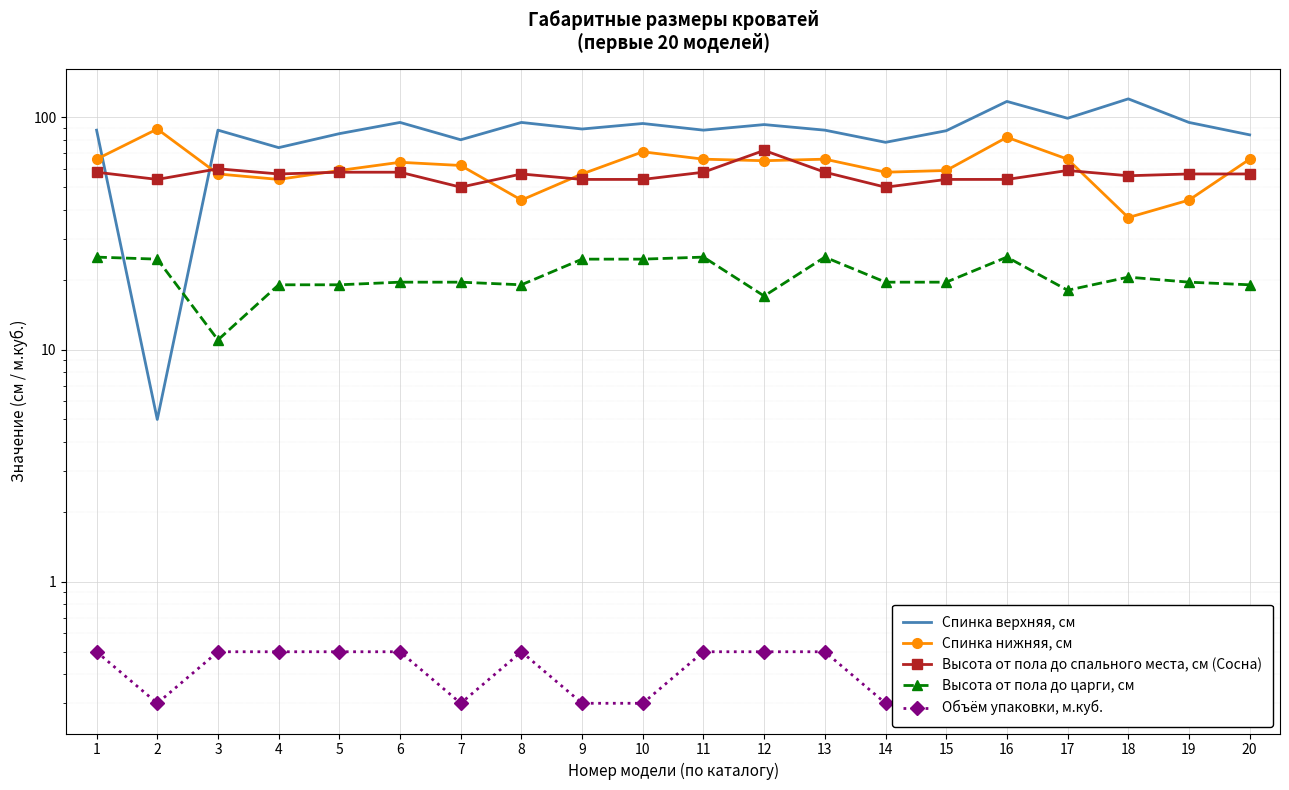

What is the sum of all Объём упаковки, м.куб. values?

8.9